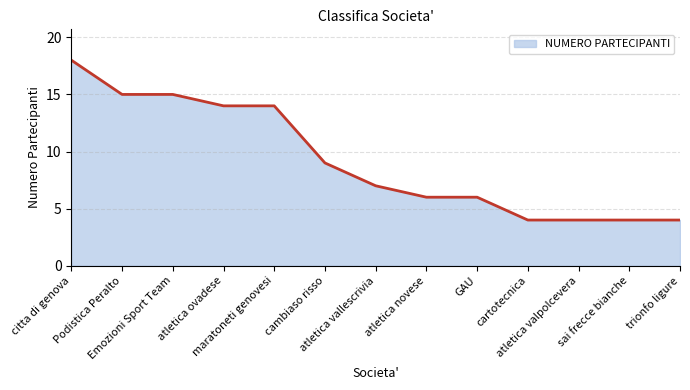

What is the greatest value displayed?

18